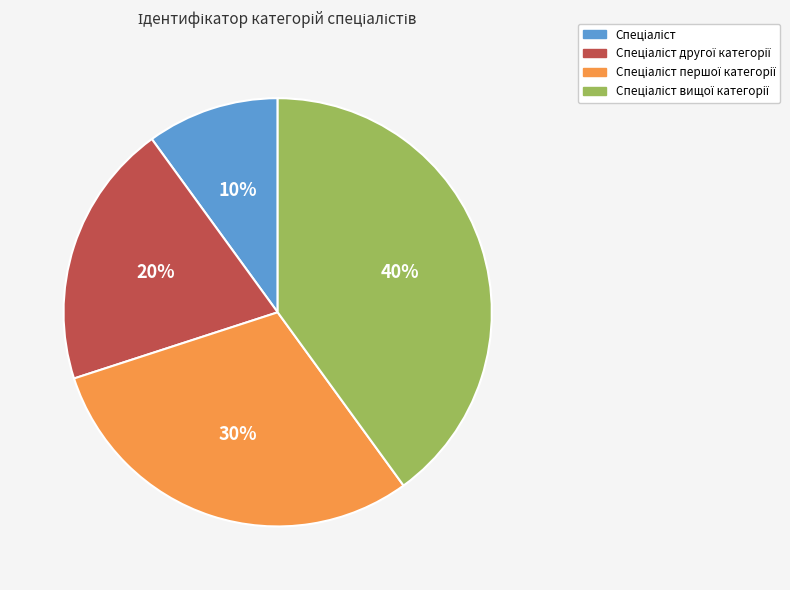

Does any single category account for the majority?

No